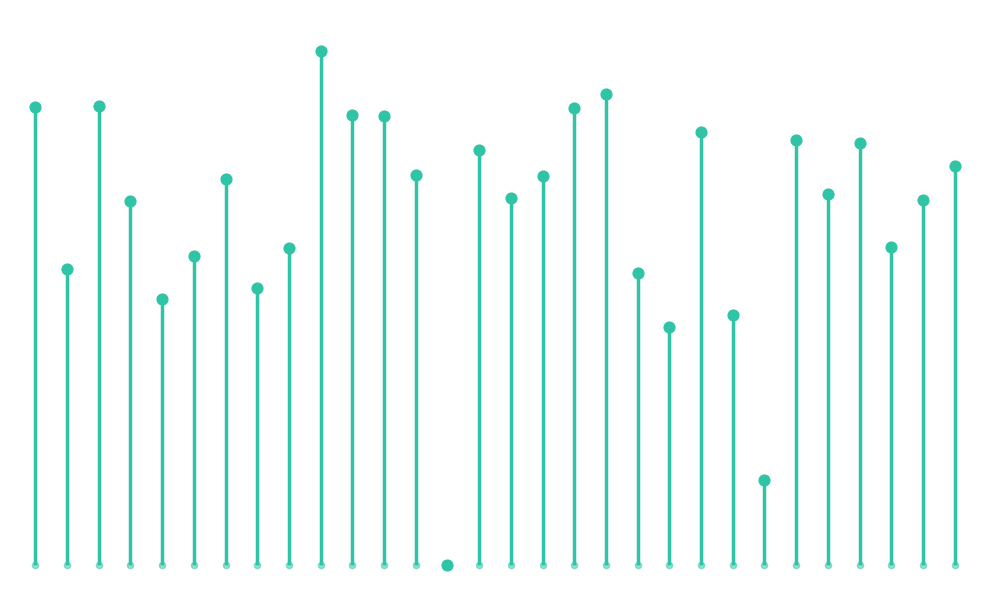

Between 32 and 12, which is larger?

32